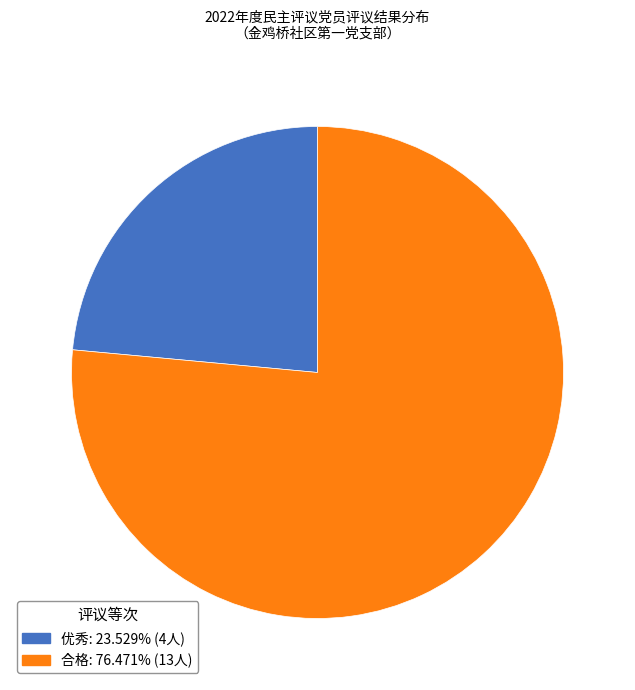

The 合格 slice represents 88% of the pie. True or false?

False